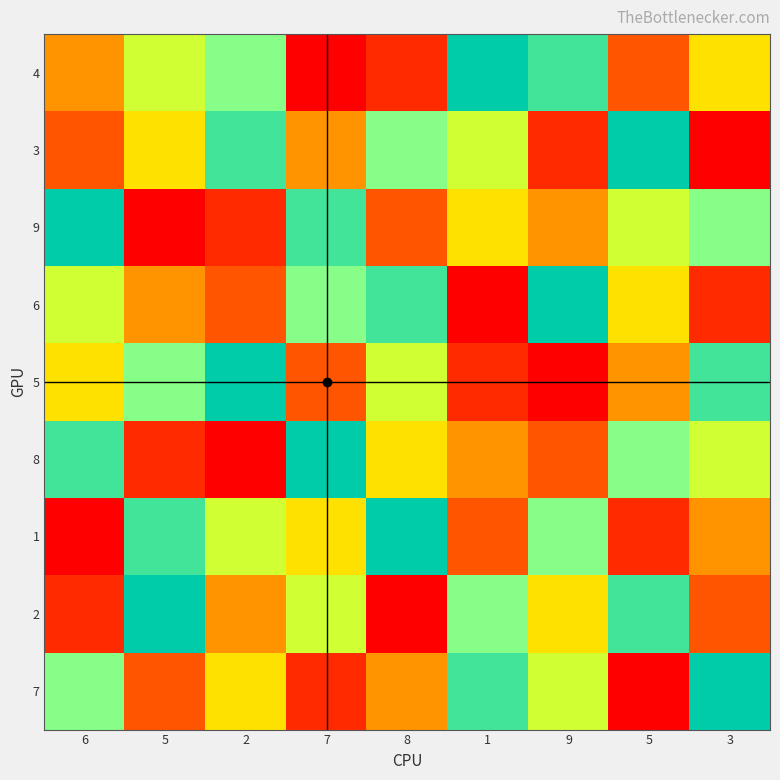

What is the total value across all series at 3?

45